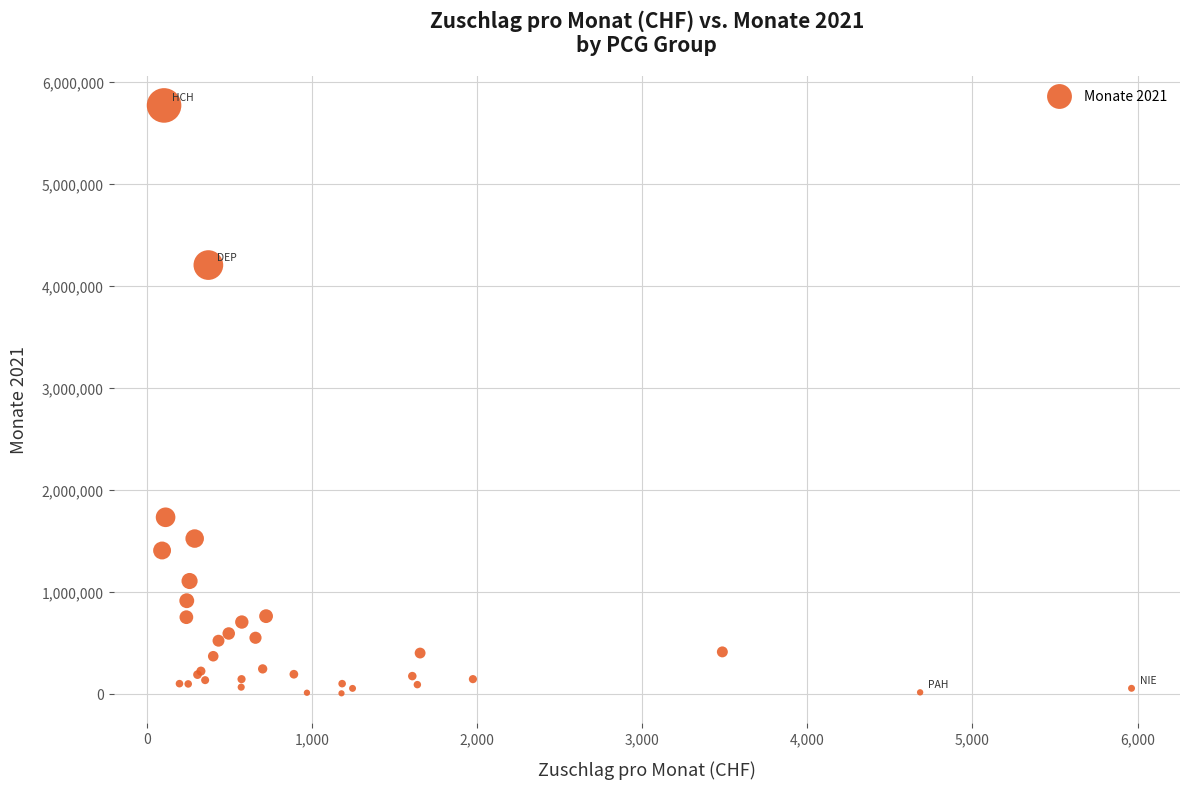

What Y value in the scatter plot is closest to 2884779?

1728331.8